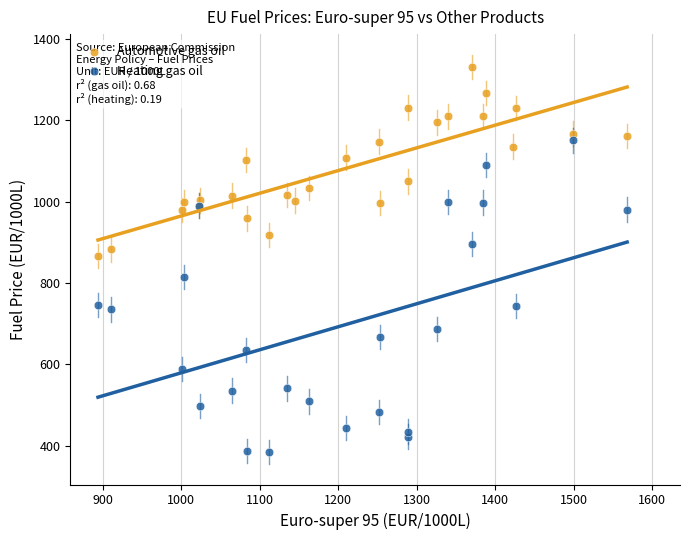

Which series reaches the minimum Y coordinate?

Heating gas oil